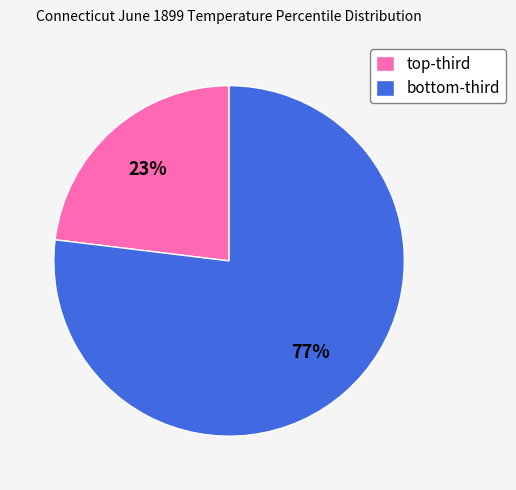

What is the largest slice in the pie chart?

bottom-third